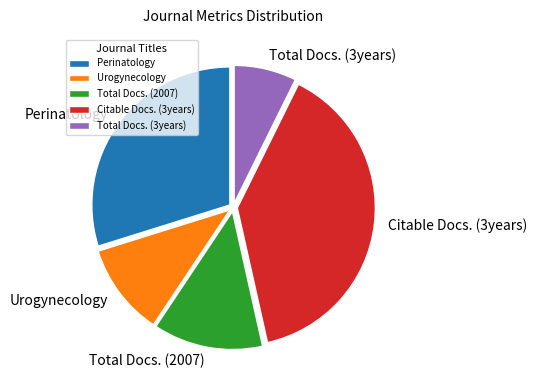

The Citable Docs. (3years) slice represents 39% of the pie. True or false?

True